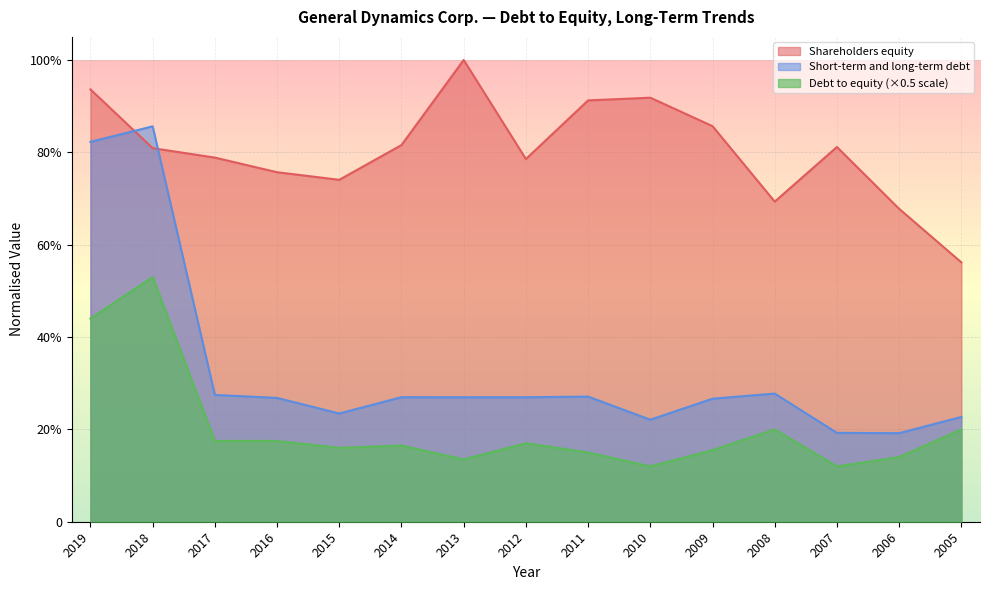

Reading left to right, what are all the values shown in this chart?

Shareholders equity: 0.9	0.8	0.8	0.8	0.7	0.8	1.0	0.8	0.9	0.9	0.9	0.7	0.8	0.7	0.6
Short-term and long-term debt: 0.8	0.9	0.3	0.3	0.2	0.3	0.3	0.3	0.3	0.2	0.3	0.3	0.2	0.2	0.2
Debt to equity: 0.4	0.5	0.2	0.2	0.2	0.2	0.1	0.2	0.1	0.1	0.2	0.2	0.1	0.1	0.2